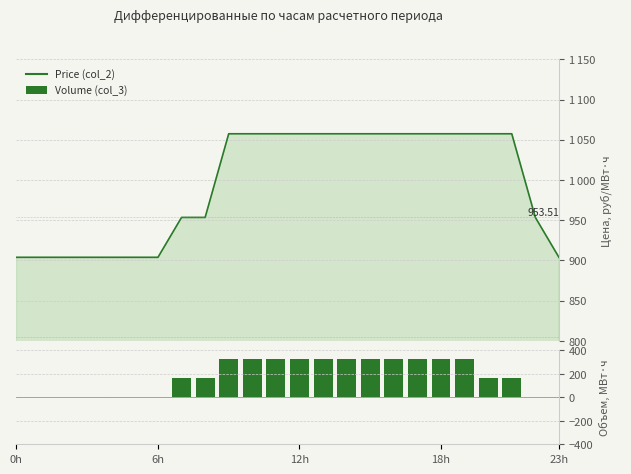

How many data points are less than 168?

9